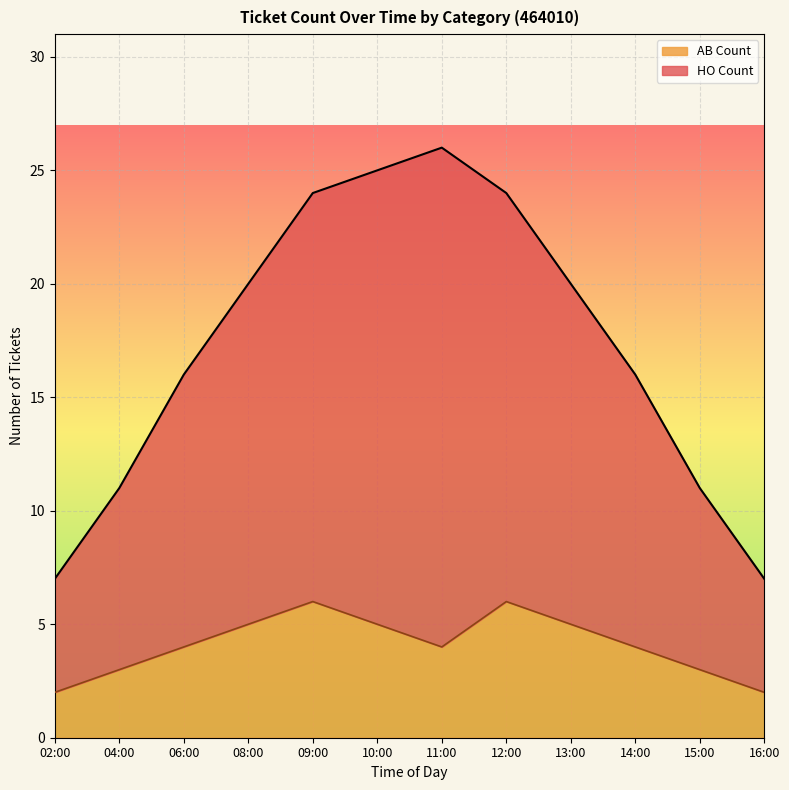

The value of AB Count at 10:00 is 7. True or false?

False